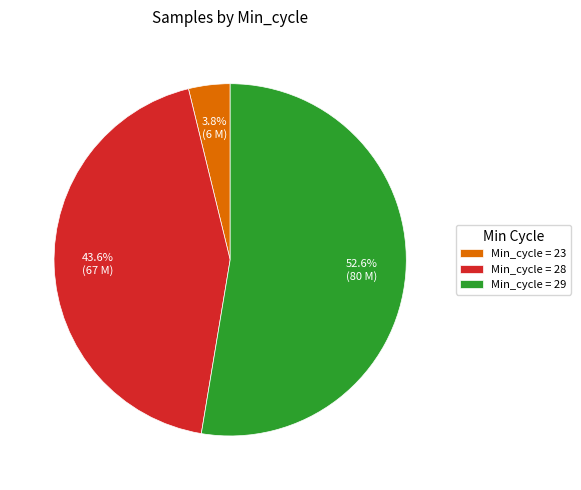

Which slice is the largest?

Min_cycle = 29